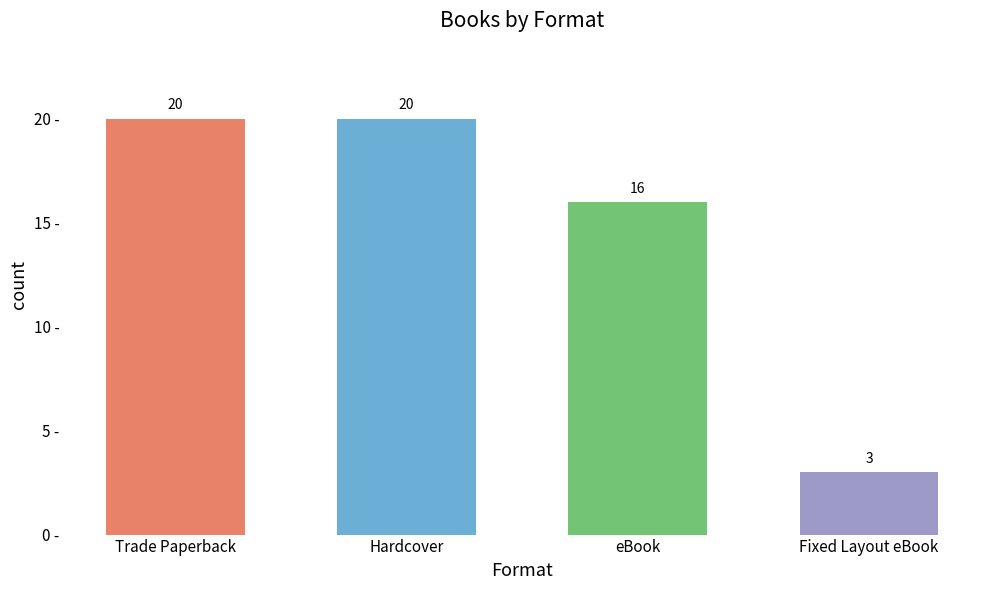

What is the average value?

15